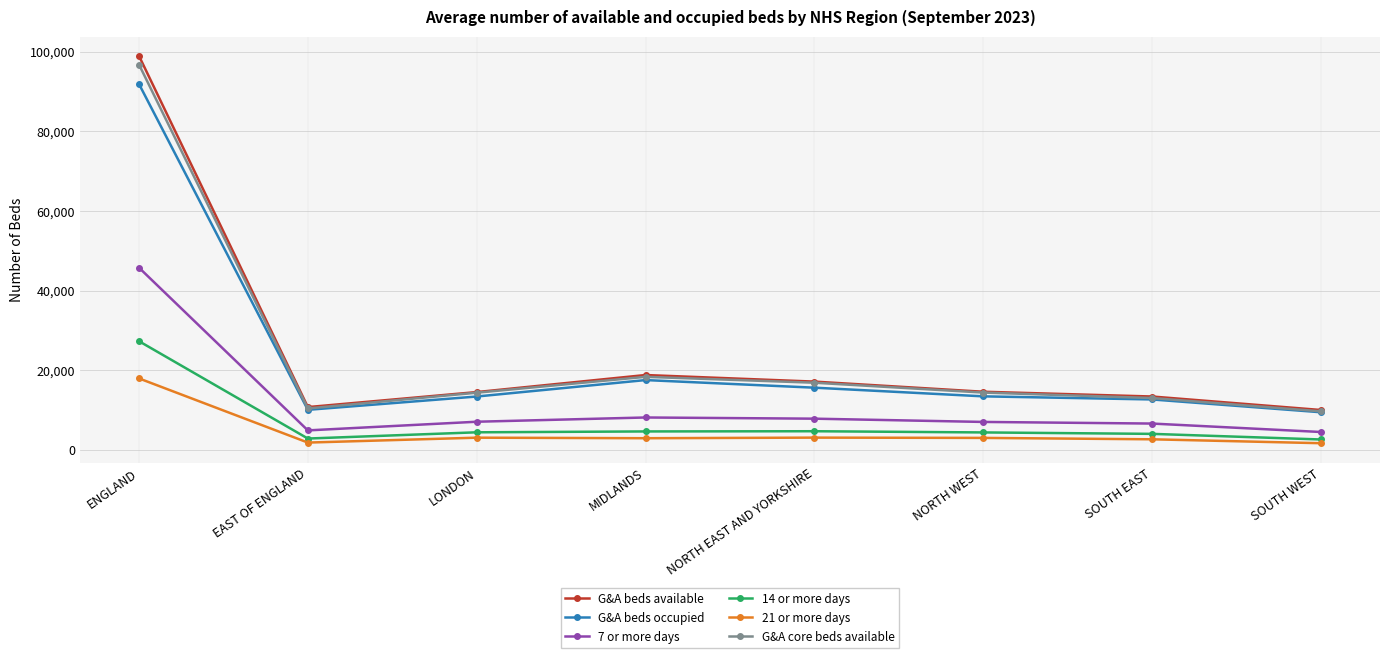

How many lines are shown in the chart?

6